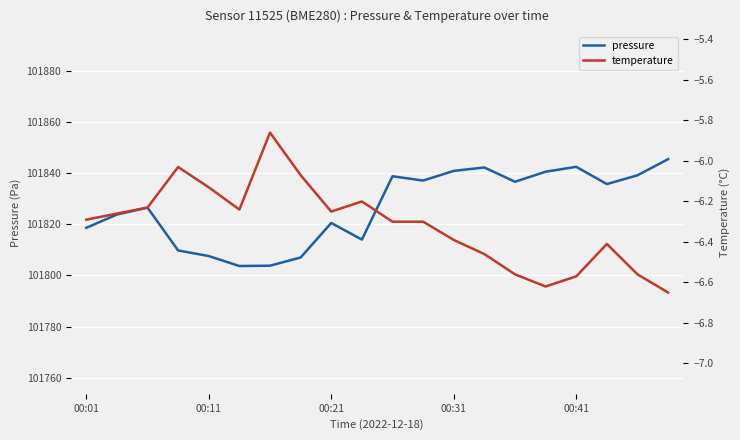

What is the sum of all pressure values?

2036534.8